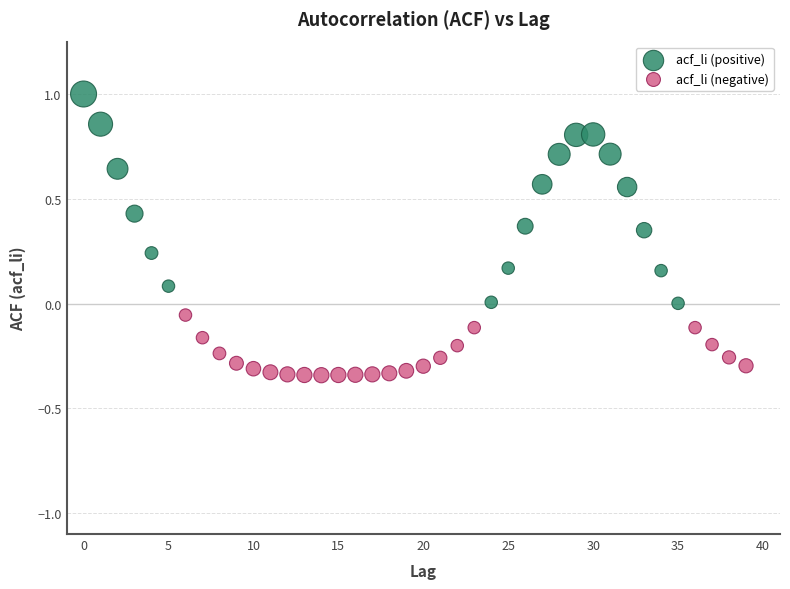

Which series has the largest Y range (max minus min)?

acf_li (positive)